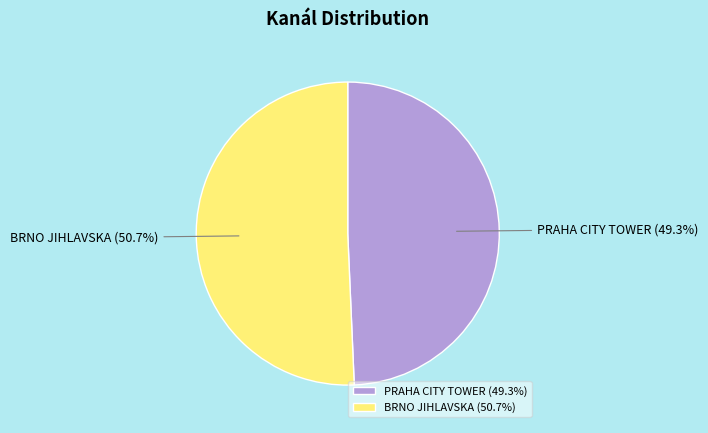

What percentage is the BRNO JIHLAVSKA slice, to the nearest percent?

51%